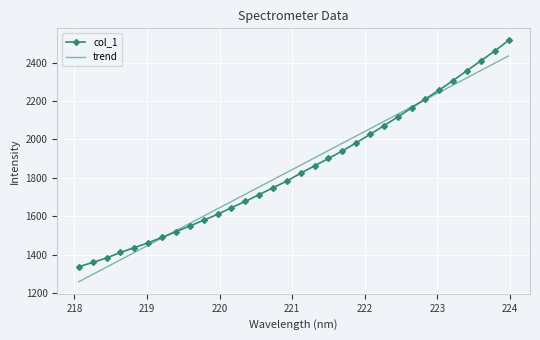

Which series has the largest range (max minus min)?

col_1